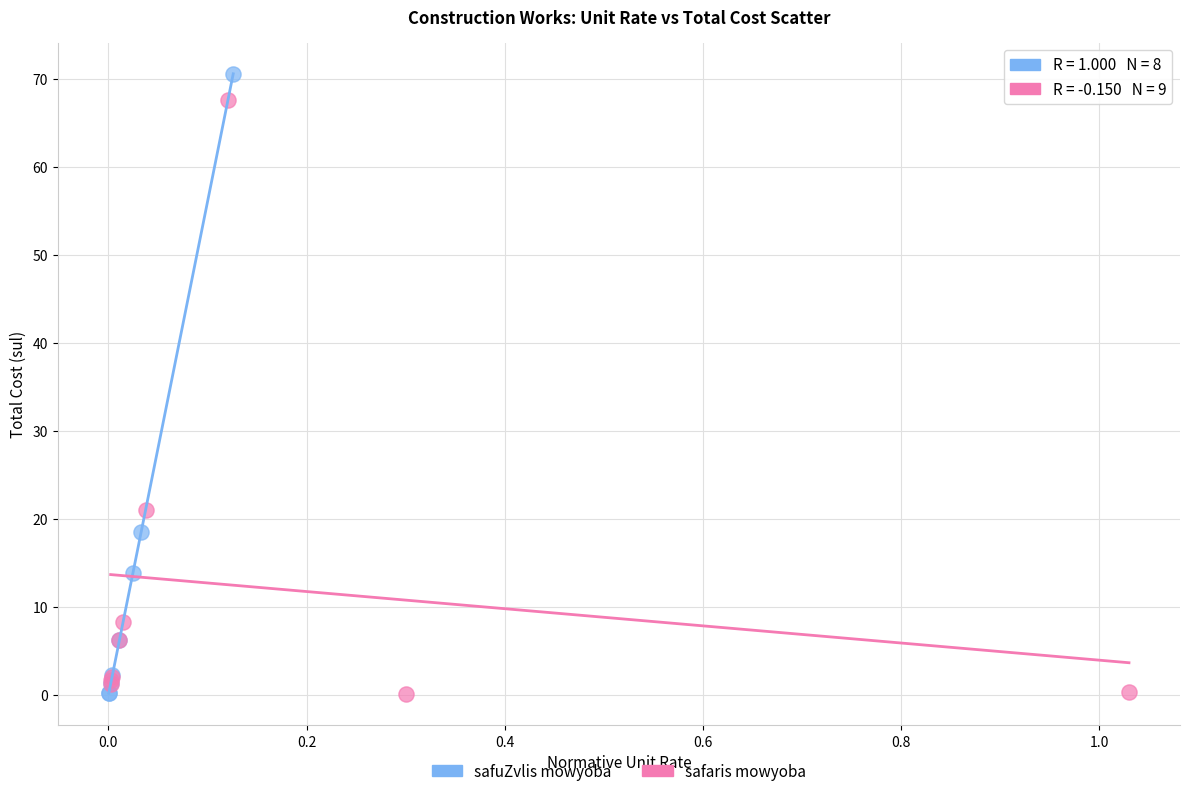

Which series contains the highest Y value?

safuZvlis mowyoba